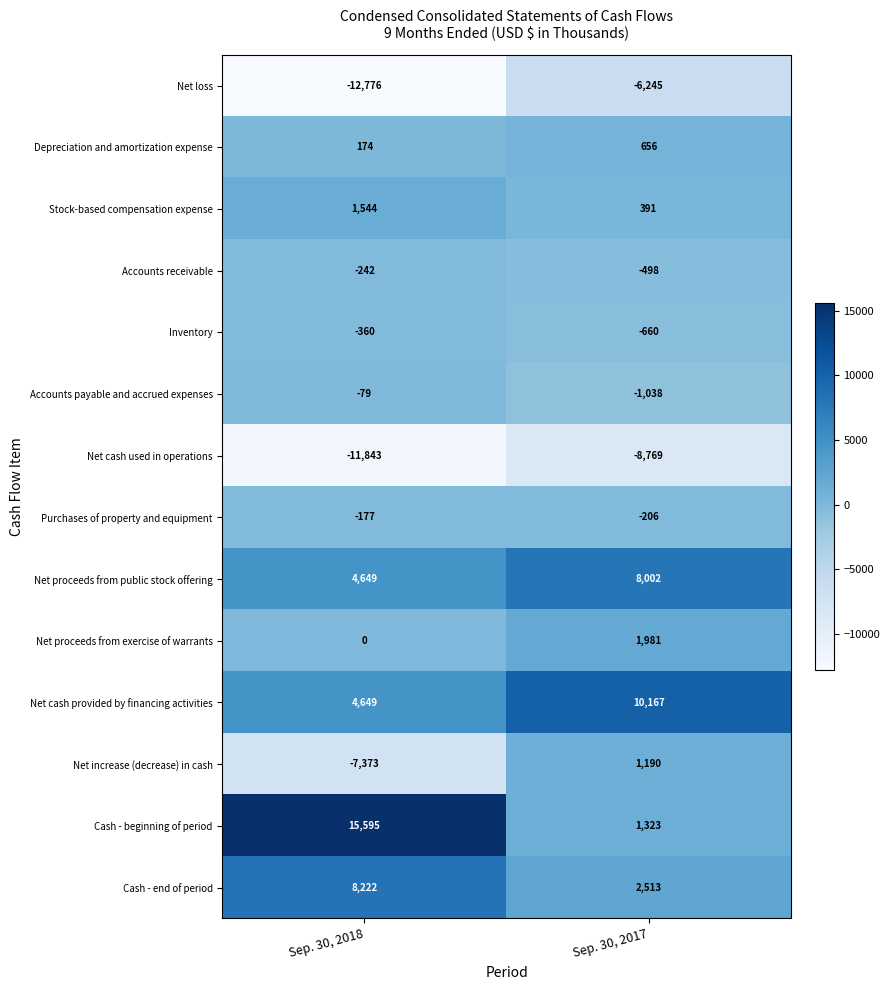

Is it true that Inventory equals -1185 at Sep. 30, 2017?

False